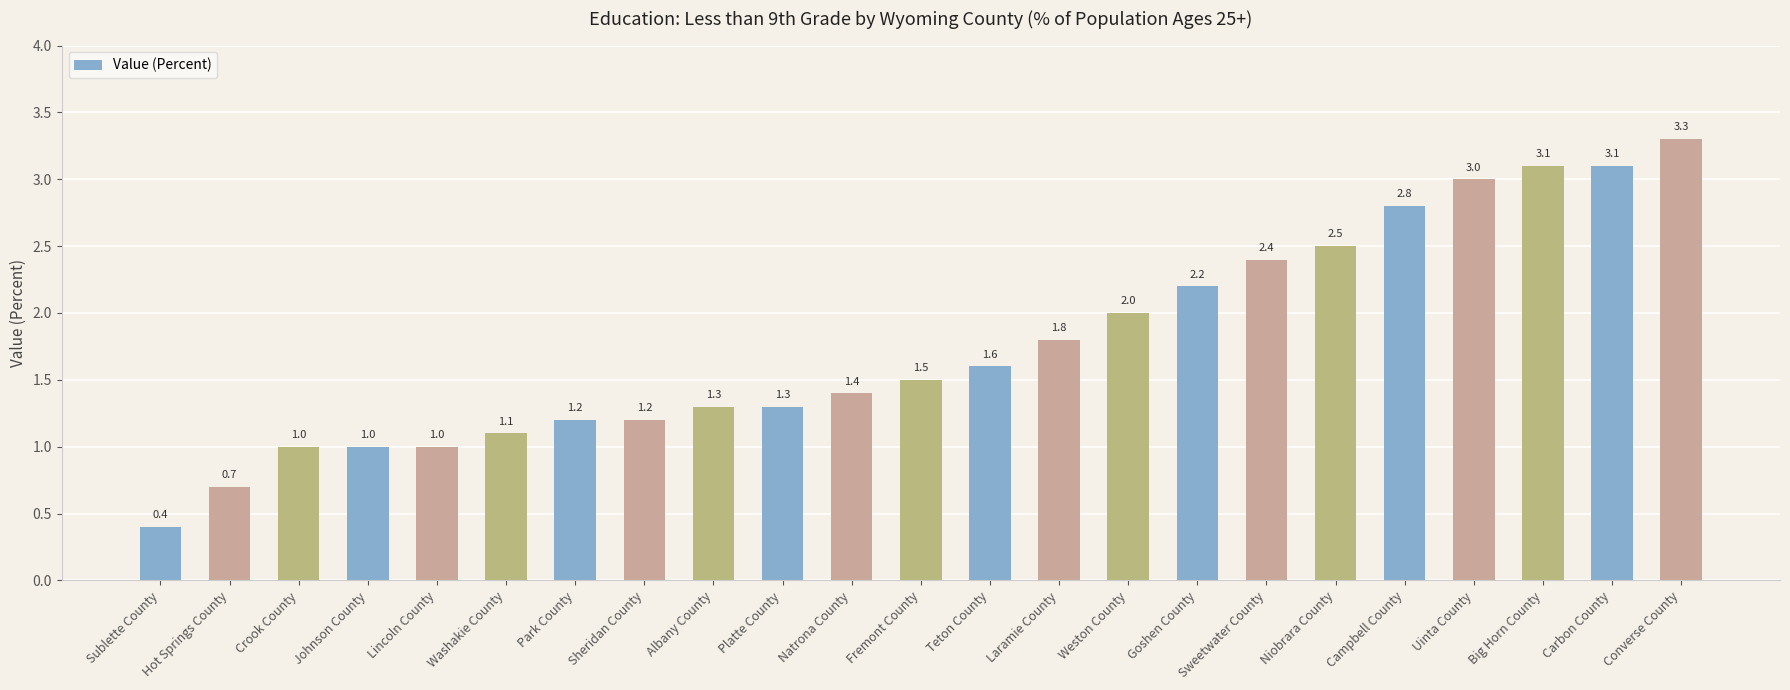

What is the sum of all values?

40.9